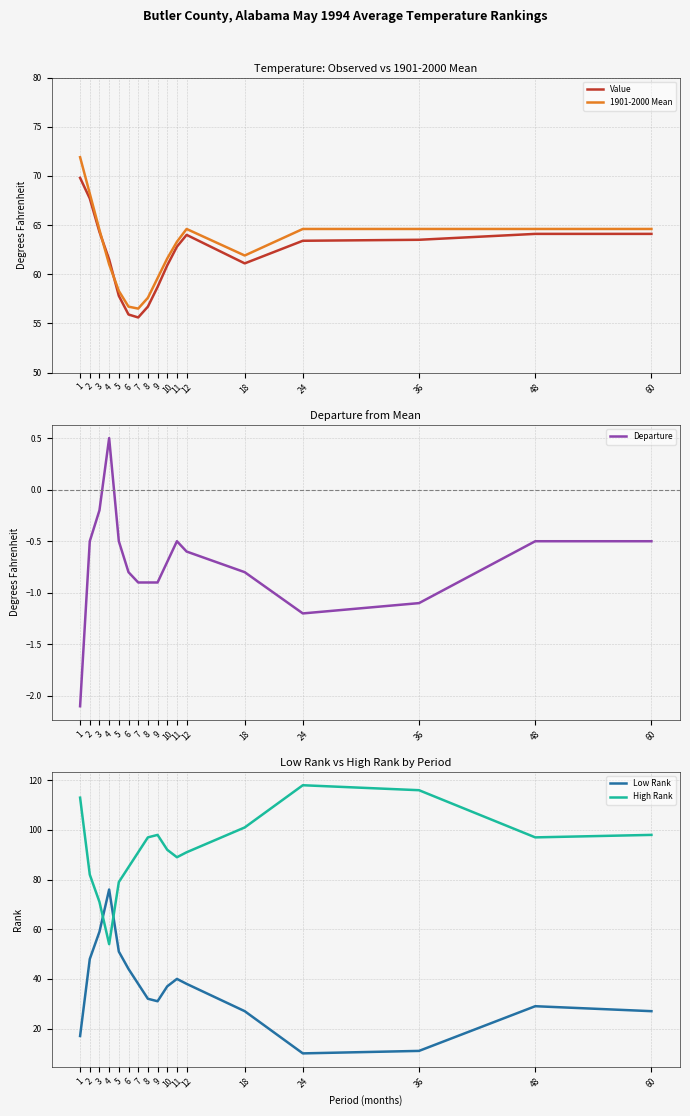

How many values in the High Rank series are below 92?

8